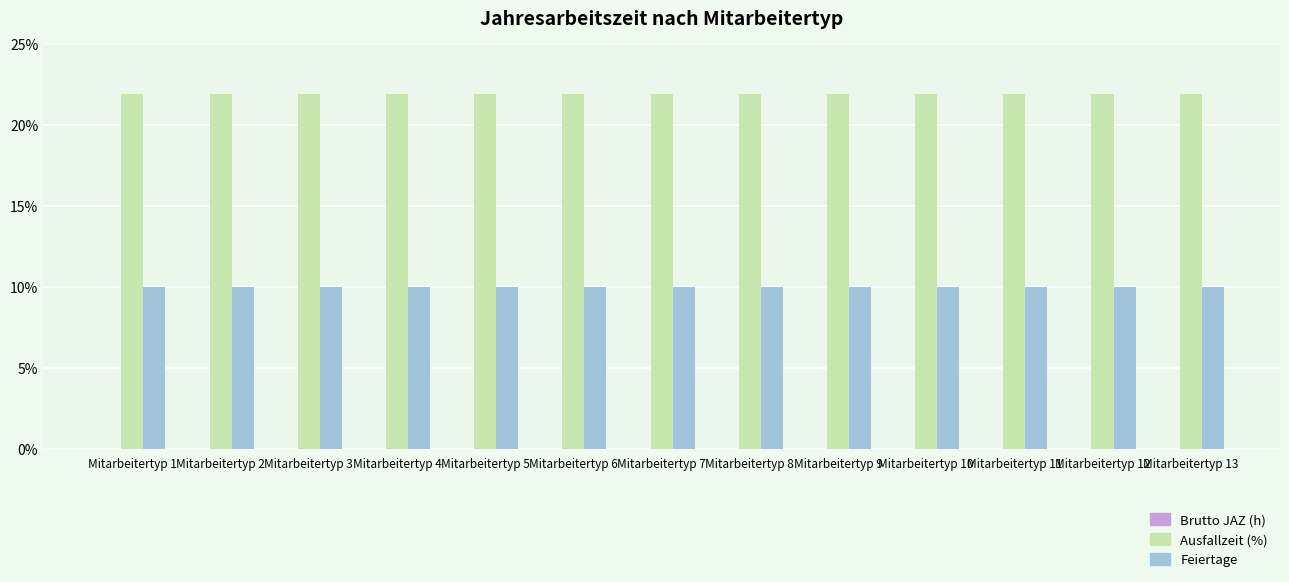

The value of Ausfallzeit (%) at Mitarbeitertyp 7 is 7.7. True or false?

False